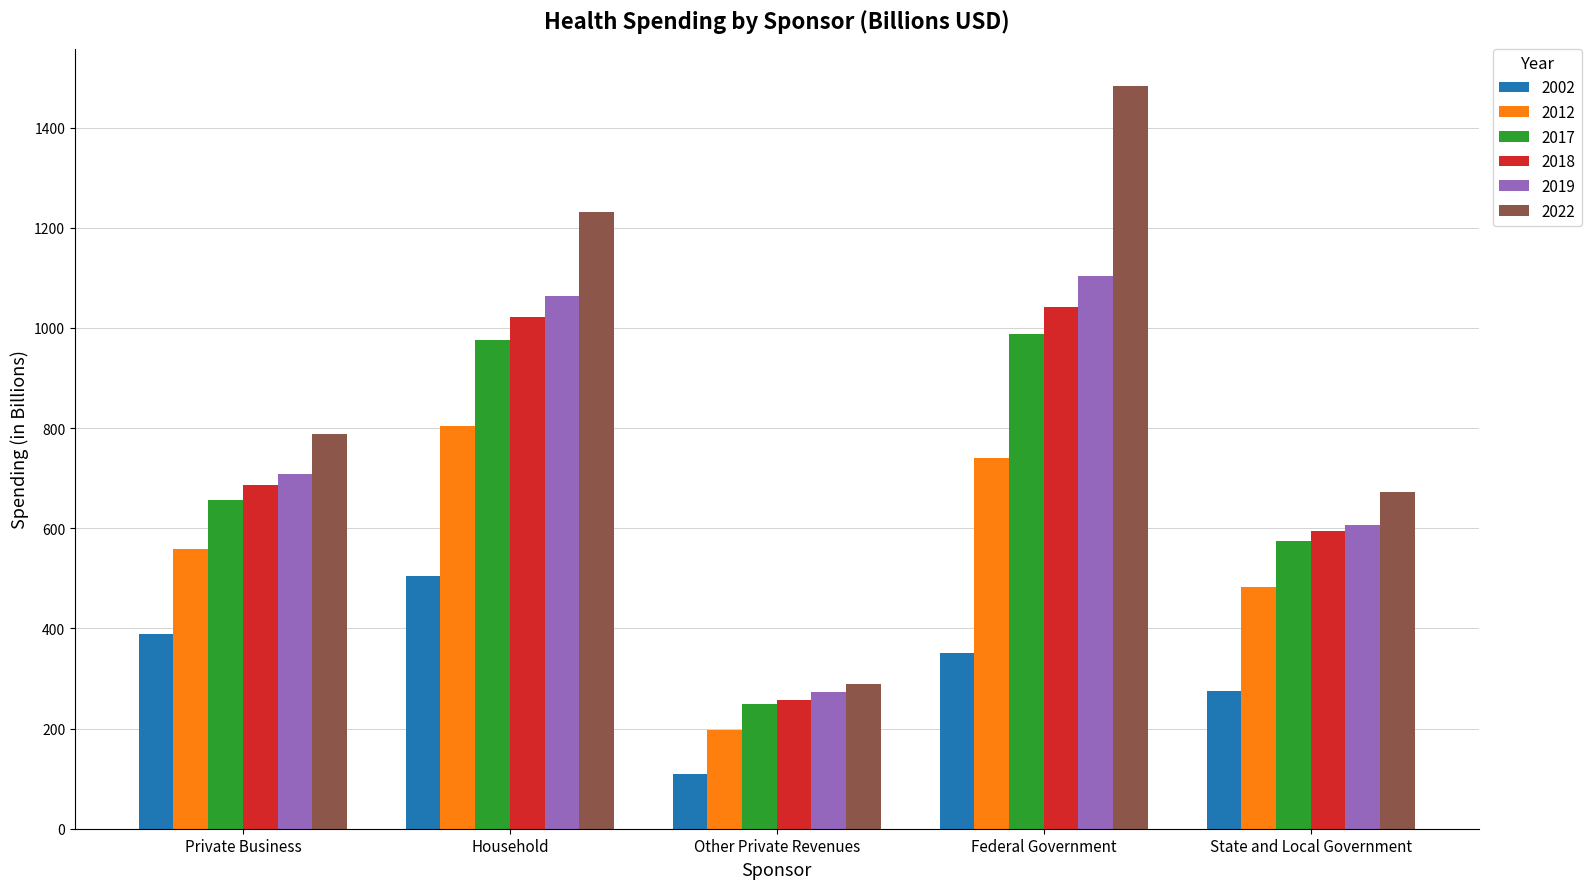

Where does the 2002 series first go above 351?

Private Business